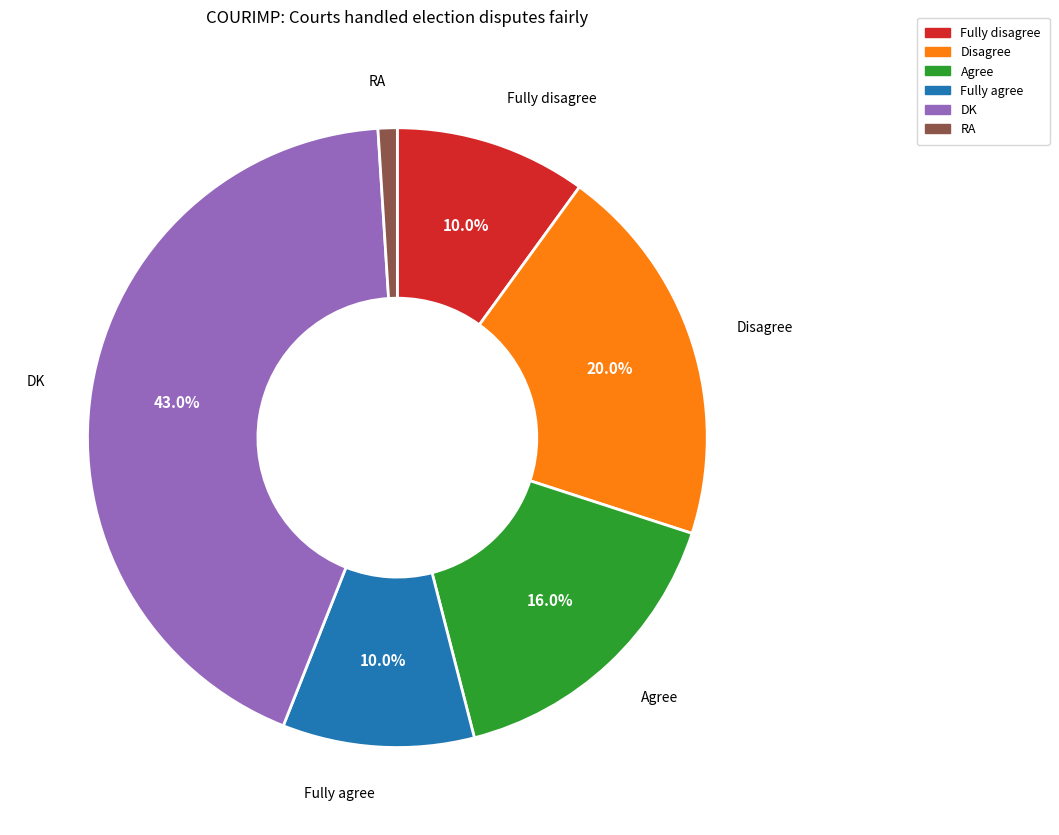

Which slice is the largest?

DK